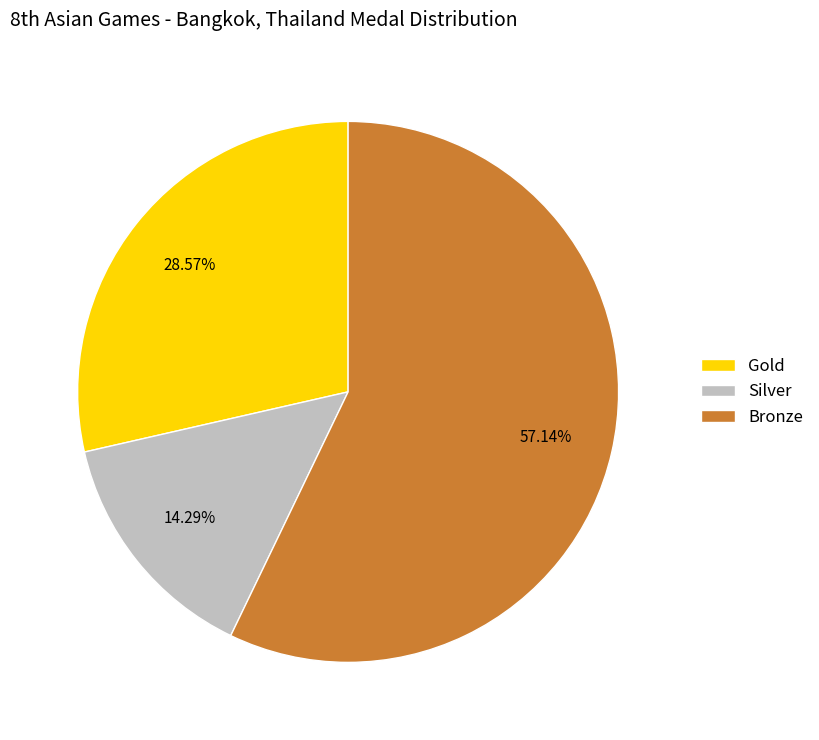

Do Bronze and Gold together represent more than half of the pie?

Yes